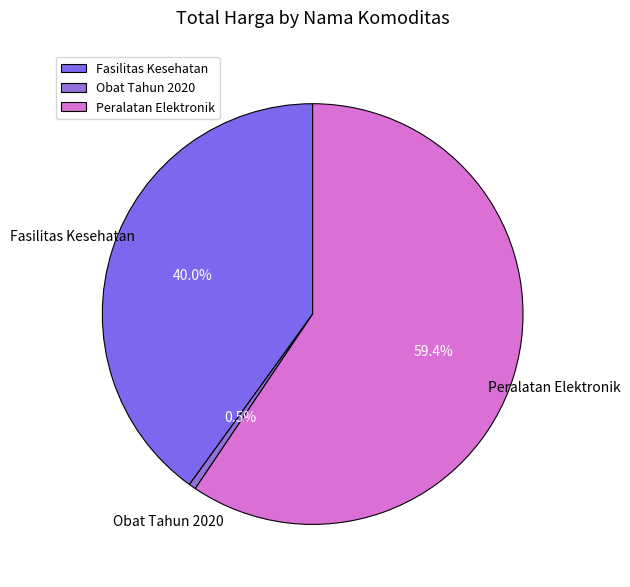

Which slice is the largest?

Peralatan Elektronik